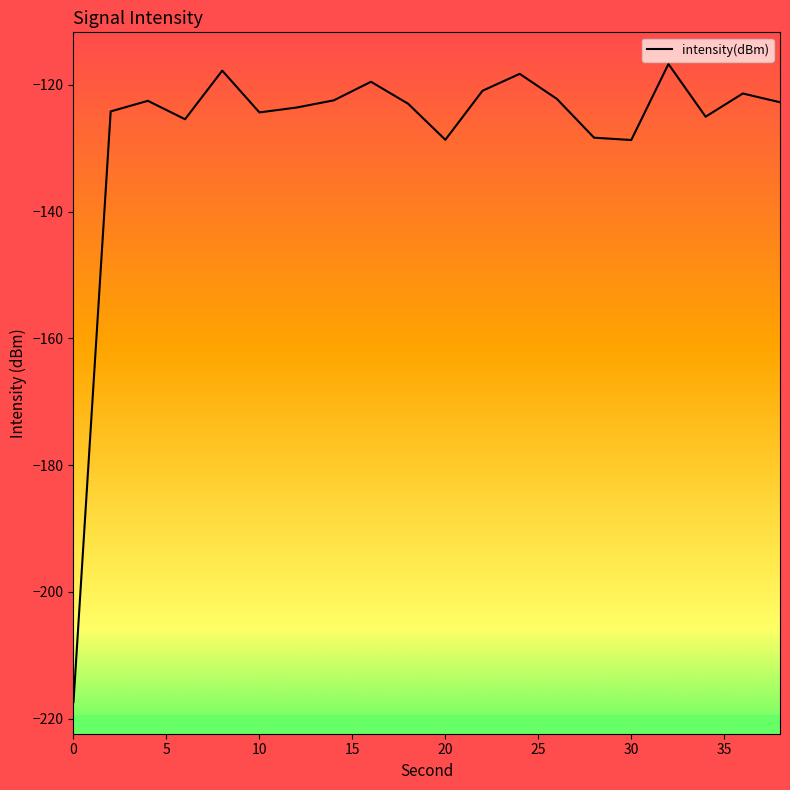

What is the smallest value displayed?

-217.4